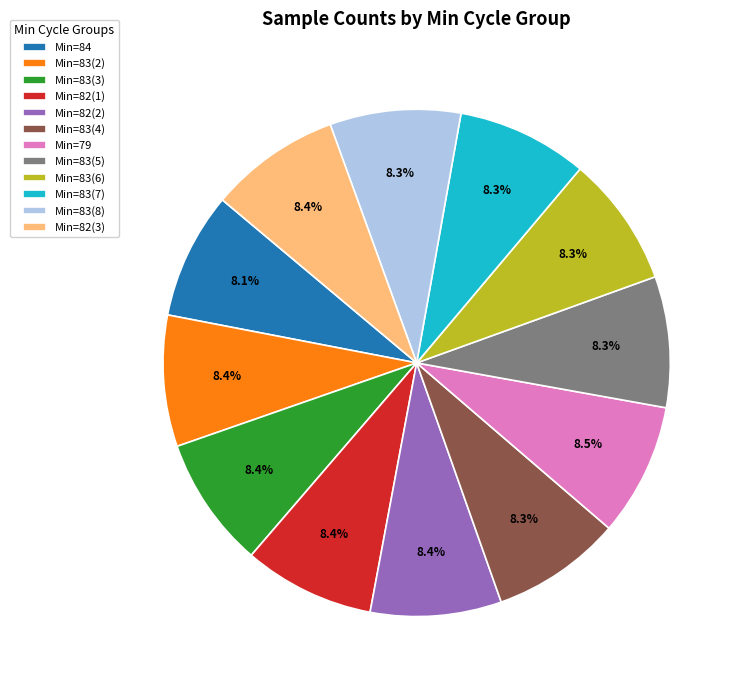

What is the ratio of the value at Min=82(1) to the value at Min=82(2)?

1.0